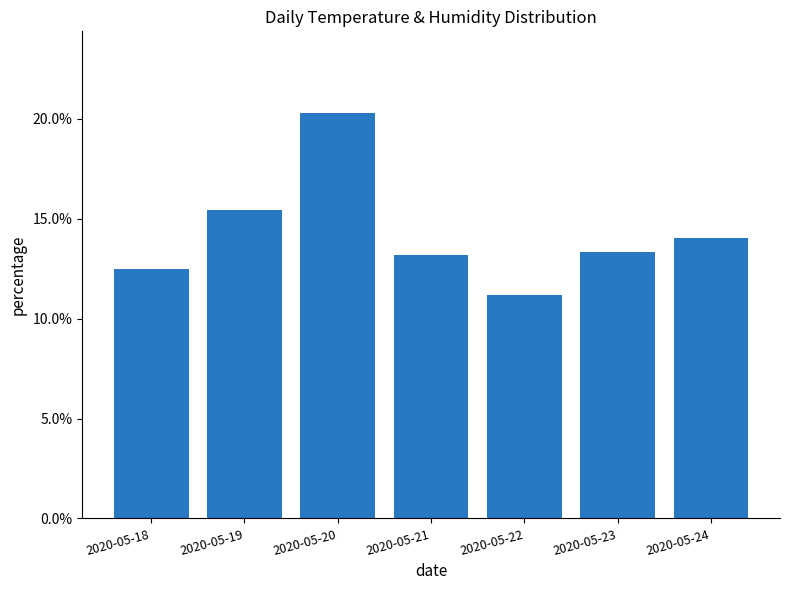

What is the value of the 1st bar from the left?

0.1